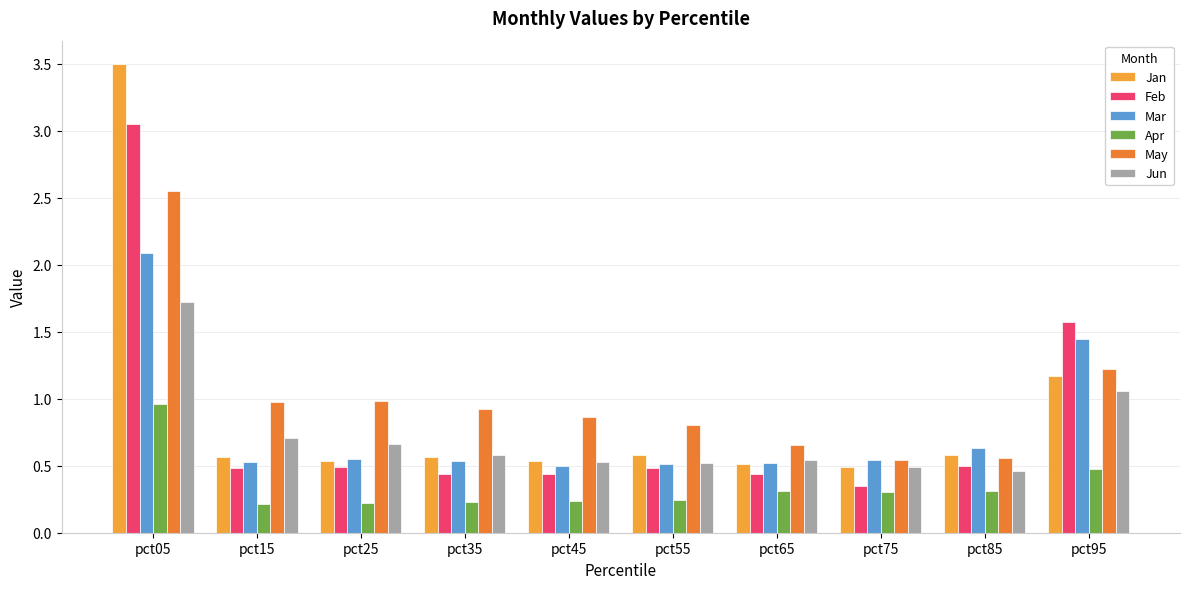

What value does the May series have at pct55?

0.8